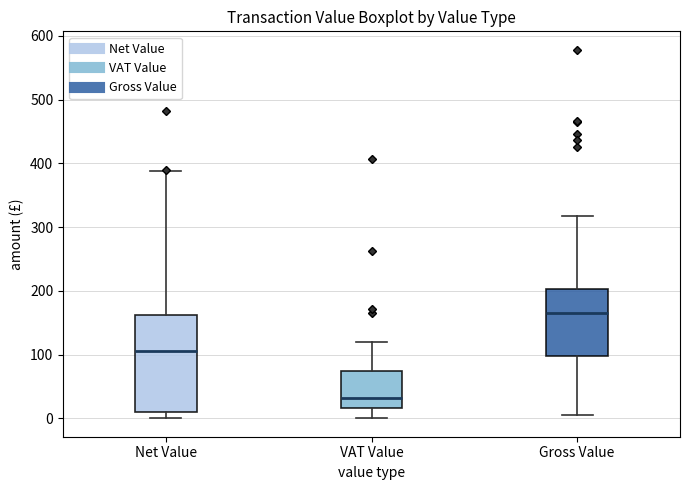

Reading left to right, transcribe this box plot: for each box, give where its median line is, the range the box spans, and where its two whiskers end, as read against the y-axis. The values are not printed on the chart, so give them approximately, as read against the axis.

Net Value: median 110, box 10 to 160, whiskers 0 to 390
VAT Value: median 30, box 20 to 70, whiskers 0 to 120
Gross Value: median 170, box 100 to 200, whiskers 10 to 320